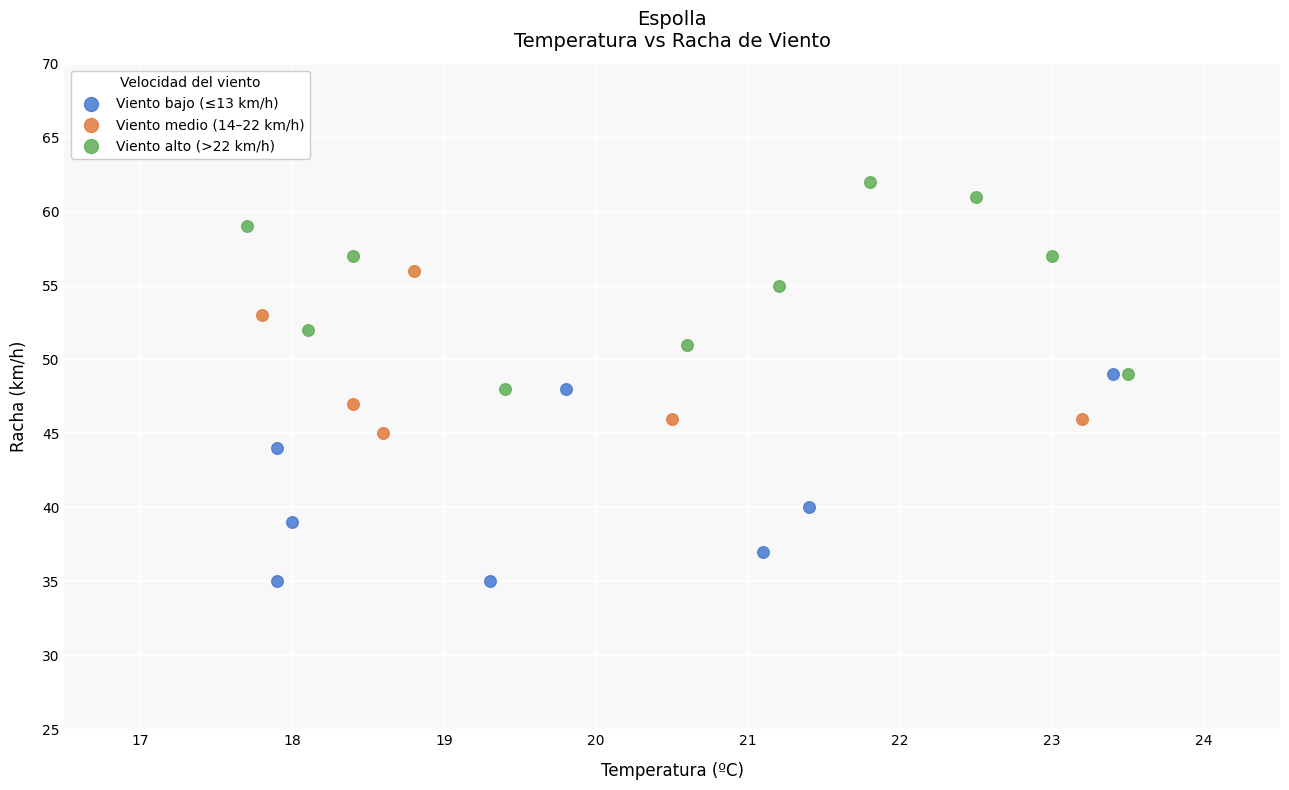

Which series contains the lowest Y value?

Viento bajo (≤13 km/h)